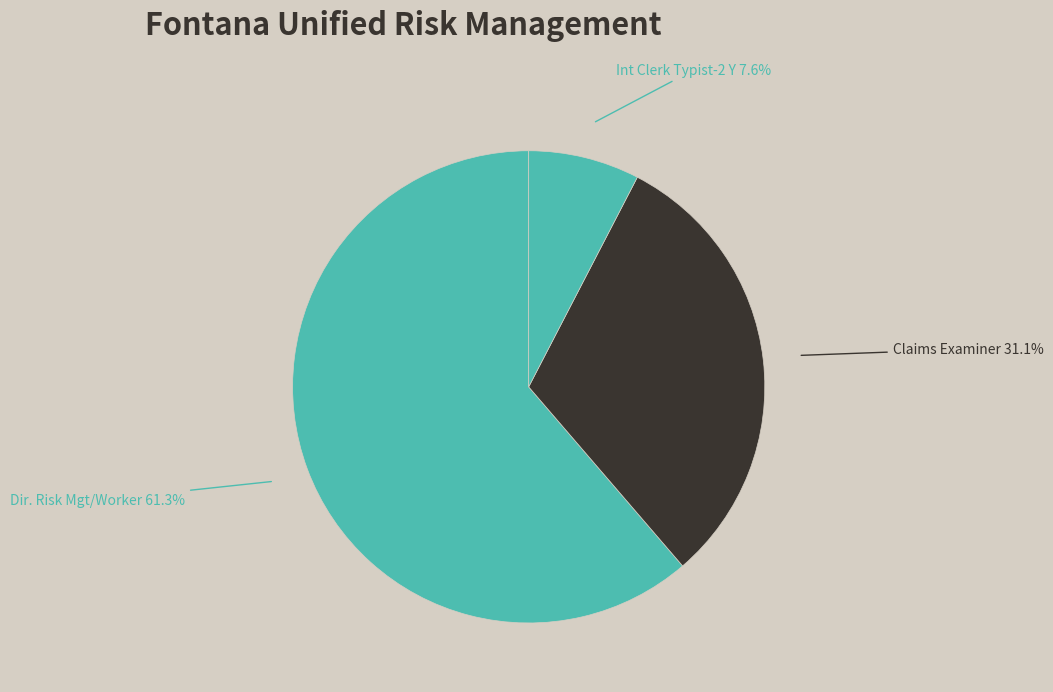

Is it true that Dir. Risk Mgt/Worker is 61% of the pie?

True